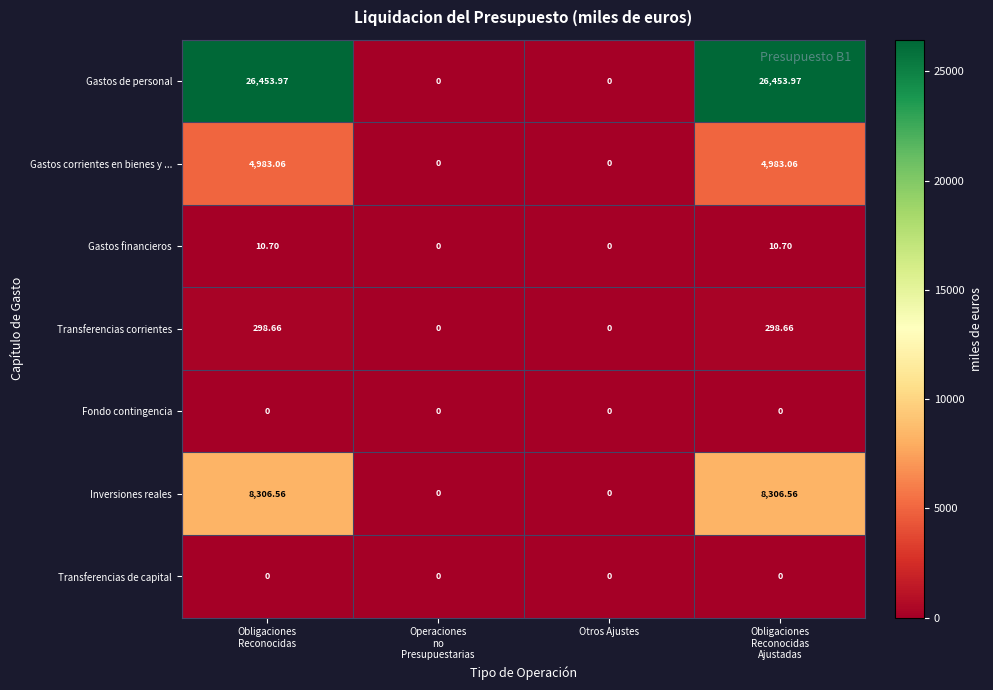

Which series changed the most between Operaciones
no
Presupuestarias and Obligaciones
Reconocidas
Ajustadas?

Gastos de personal